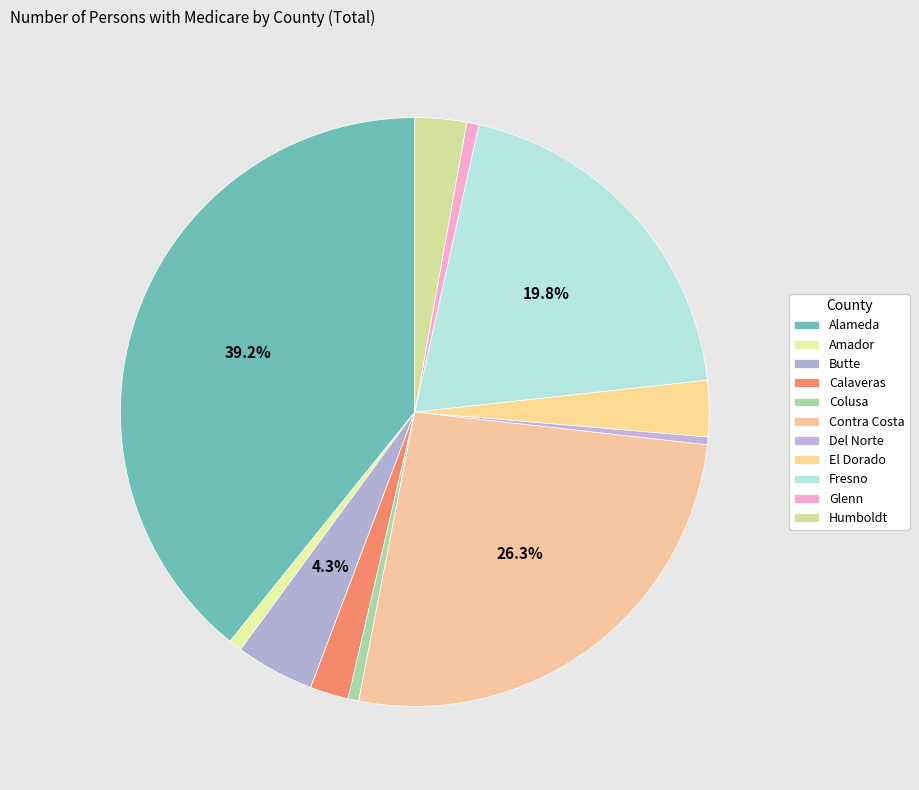

Approximately how many times larger is the value at Calaveras compared to El Dorado?

0.7